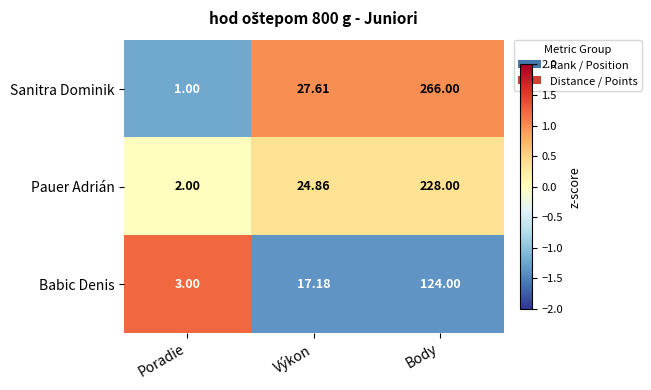

Rank the series by their maximum value, from highest to lowest.

Sanitra Dominik, Pauer Adrián, Babic Denis